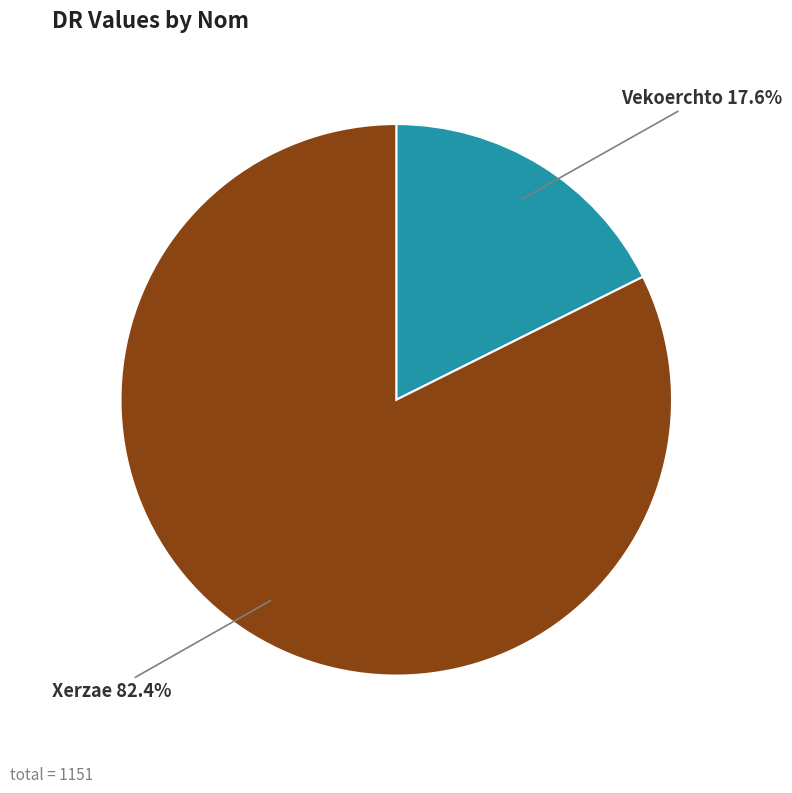

Rank the categories by value from lowest to highest.

Vekoerchto, Xerzae